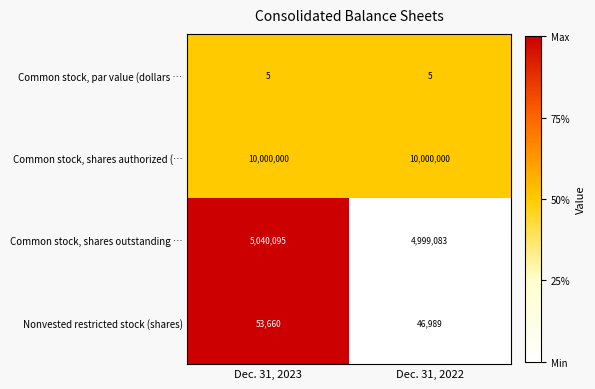

Reading left to right, list all the values displayed in this chart.

Common stock, par value (dollars …: 5	5
Common stock, shares authorized (…: 10000000	10000000
Common stock, shares outstanding …: 5040095	4999083
Nonvested restricted stock (shares): 53660	46989